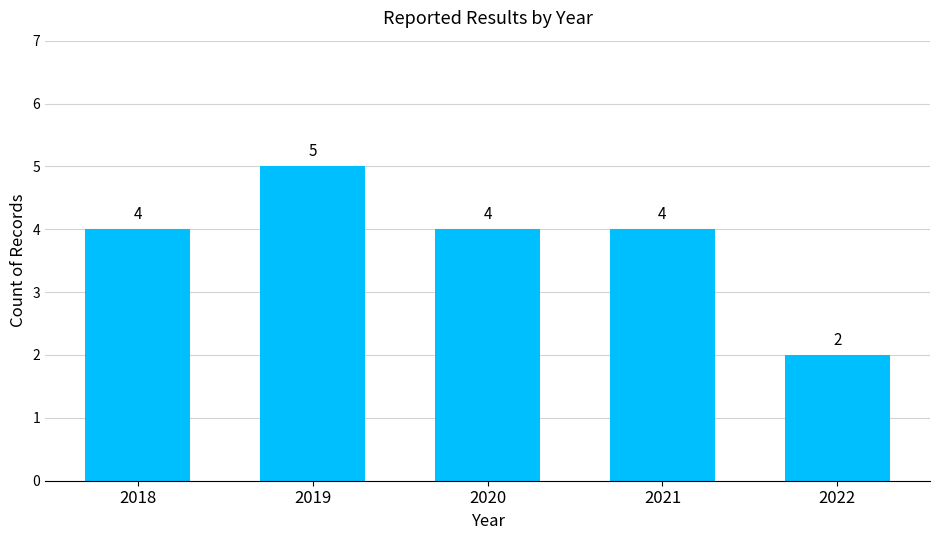

Are the bars grouped side by side (vs. stacked)?

No